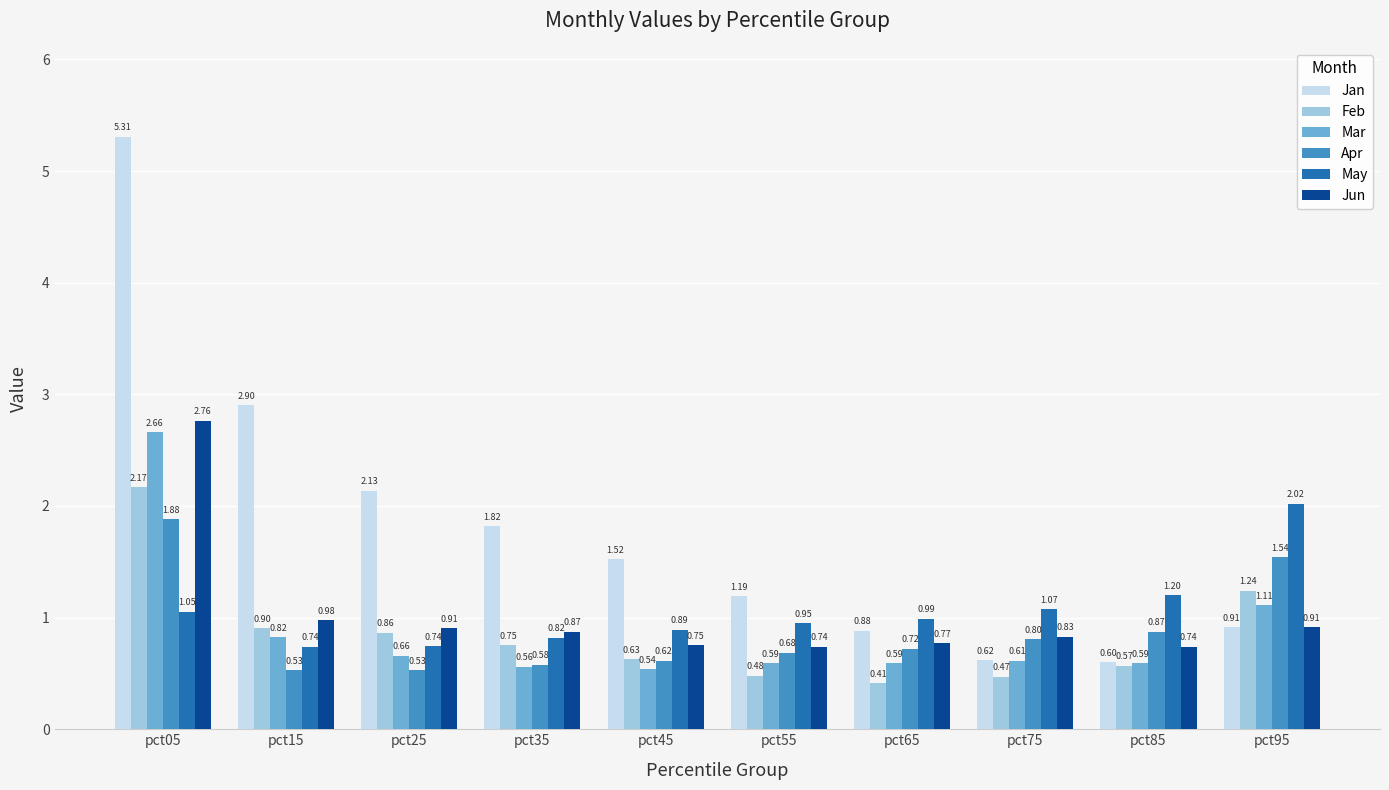

The value of Jan at pct15 is 2.9. True or false?

True